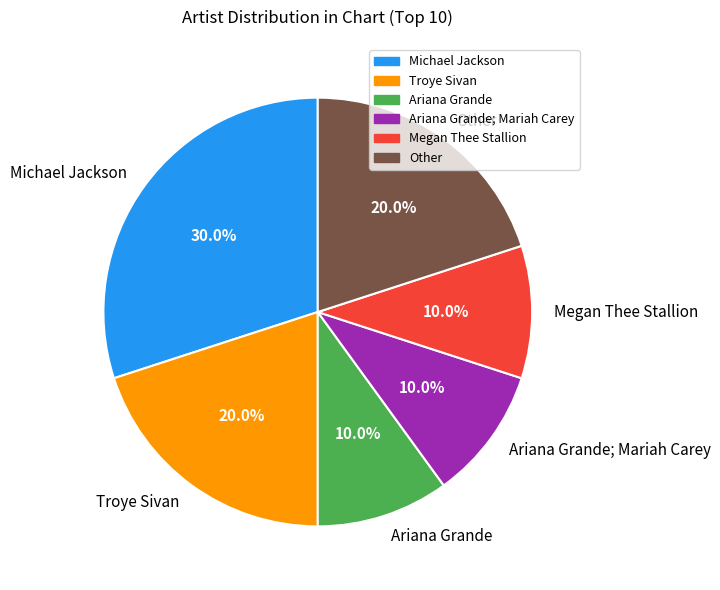

Is Ariana Grande the majority of the pie?

No